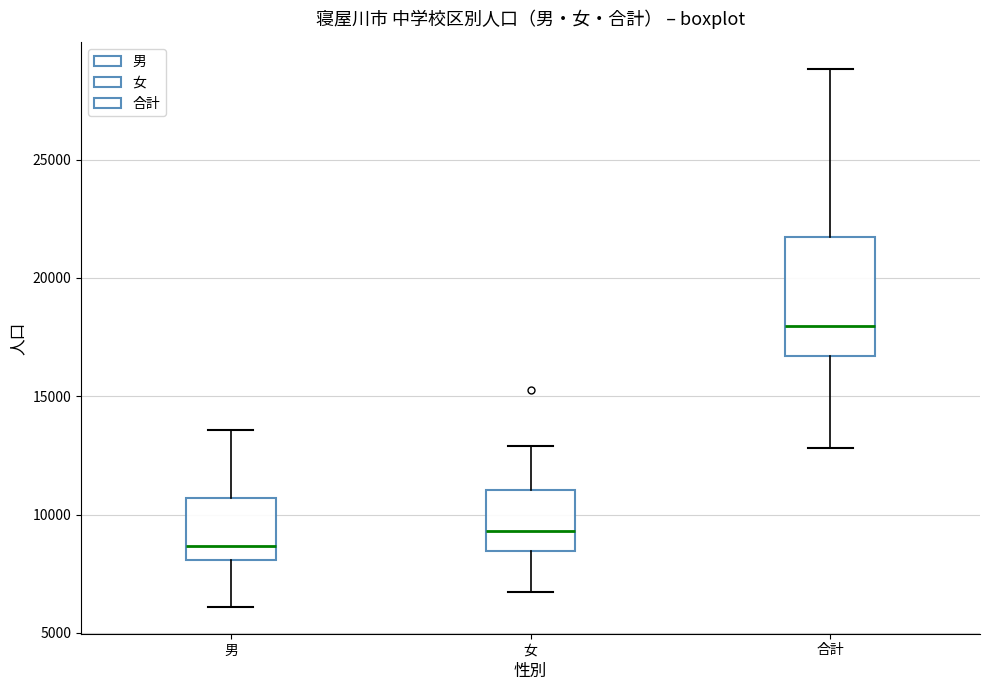

Where does the upper whisker of the box for 女 end on the y-axis? The values are not printed on the chart, so give them approximately, as read against the axis.

13000